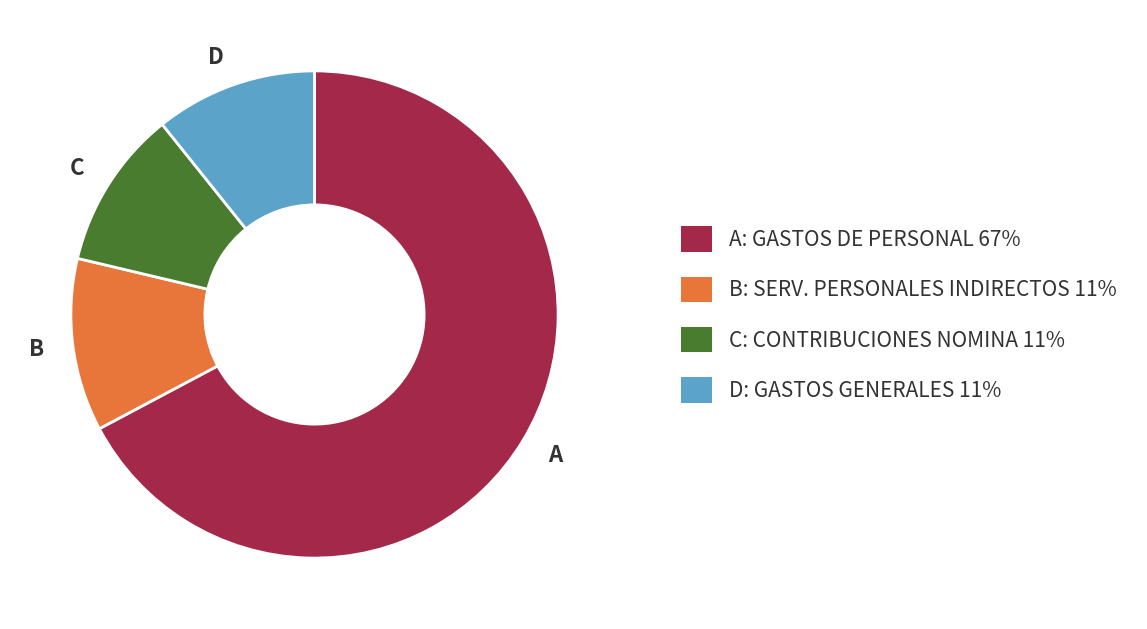

Does any single category account for the majority?

Yes